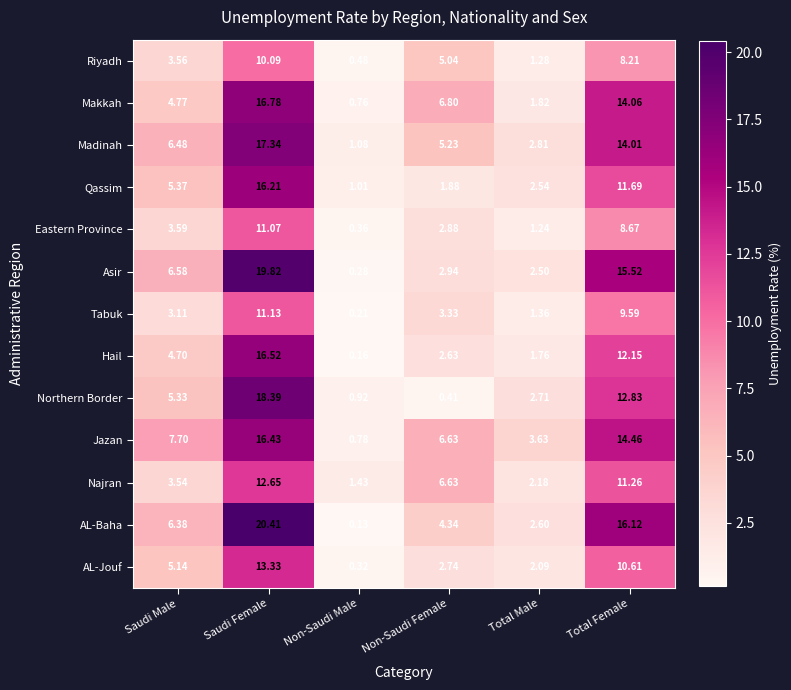

Which label corresponds to the largest value in the chart?

Saudi Female